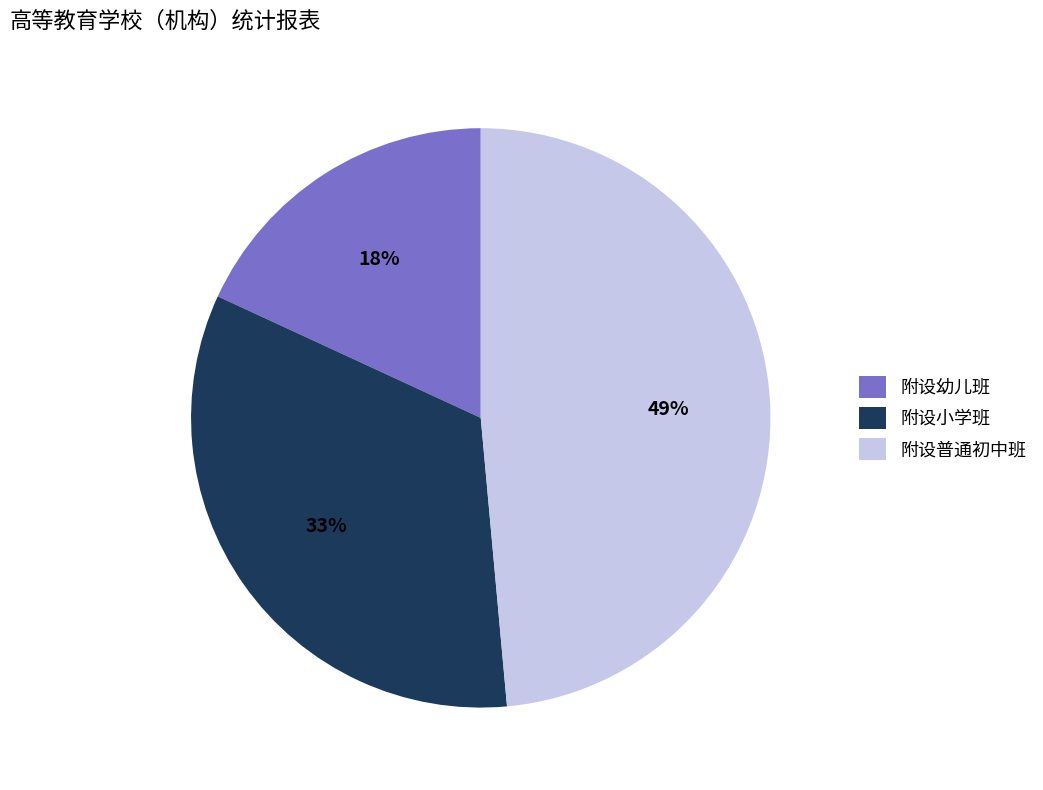

To the nearest percent, what is the average slice percentage?

33%